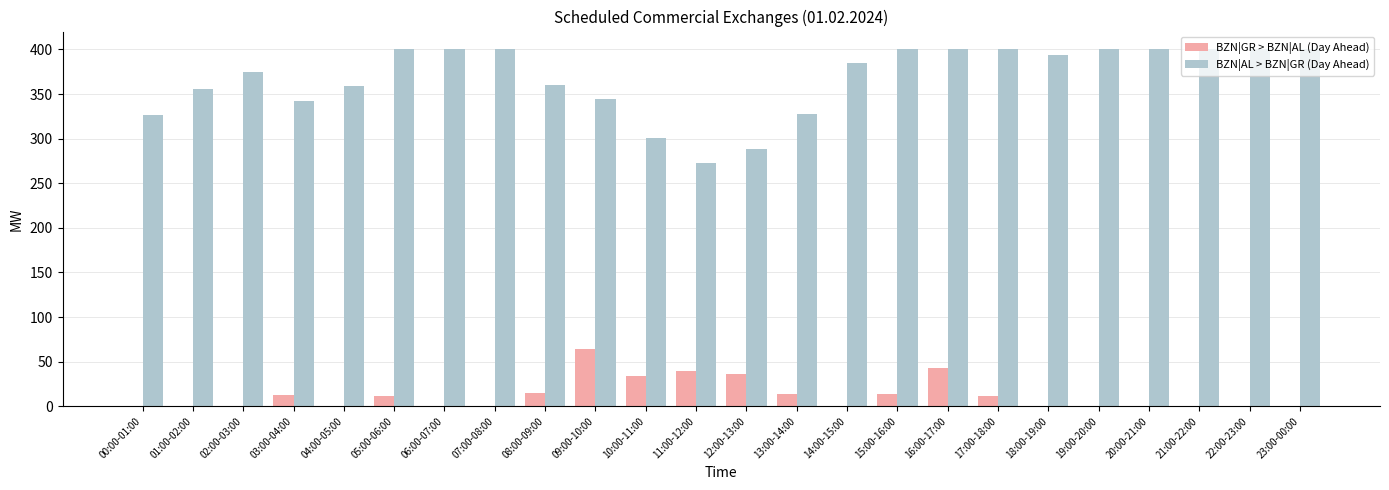

What is the total value across all series at 21:00-22:00?

400